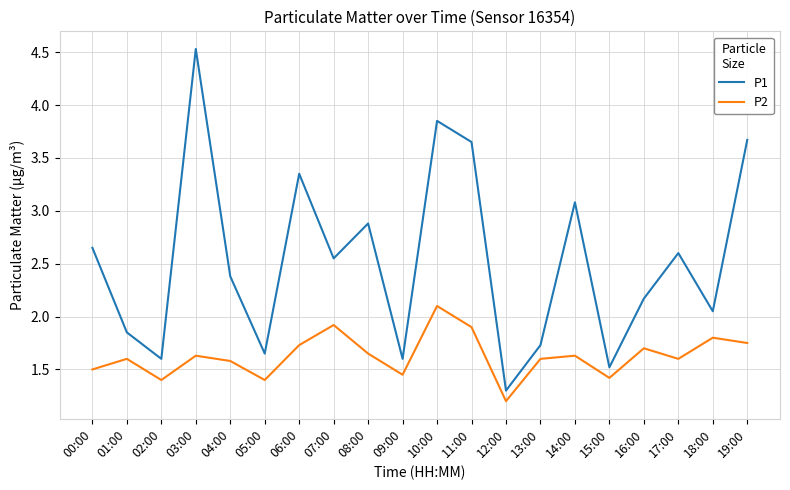

At how many categories does at least one series exceed 1?

20